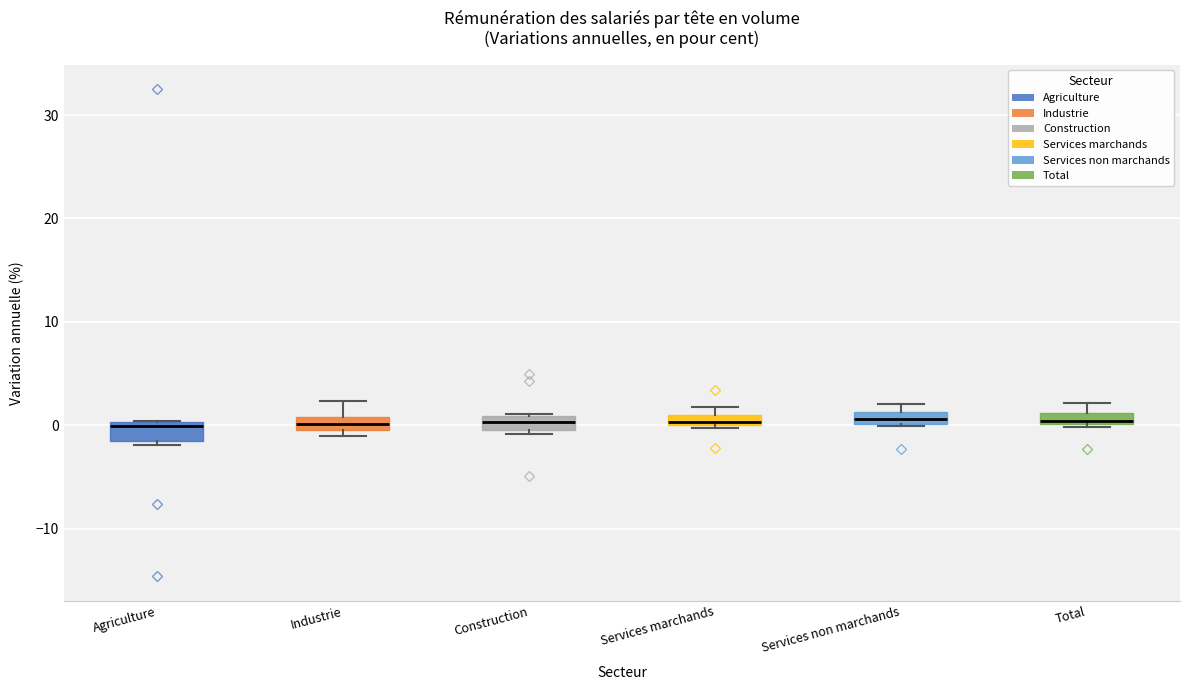

Where is the lower edge of the box for Total on the y-axis? The values are not printed on the chart, so give them approximately, as read against the axis.

0